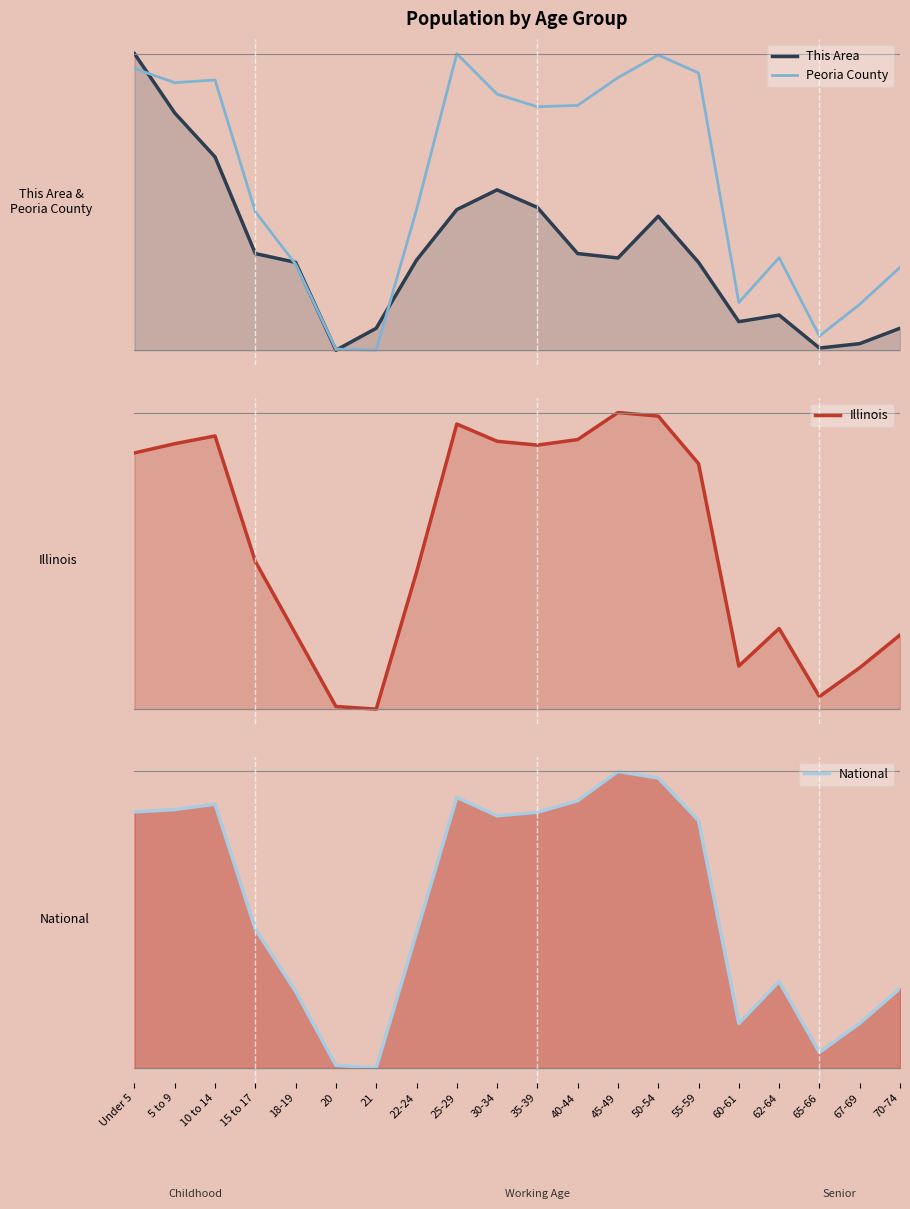

True or false: Illinois has a value of 0.9 at 30-34.

True